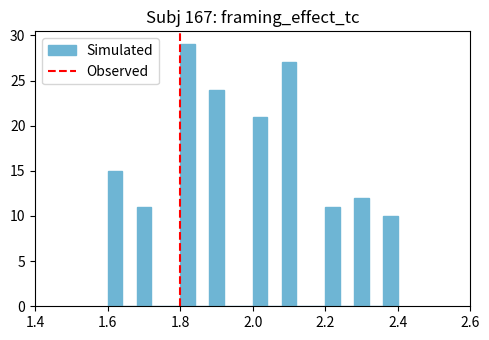

Read against the x-axis, roughly where is the centre of the tallest bar?

1.82